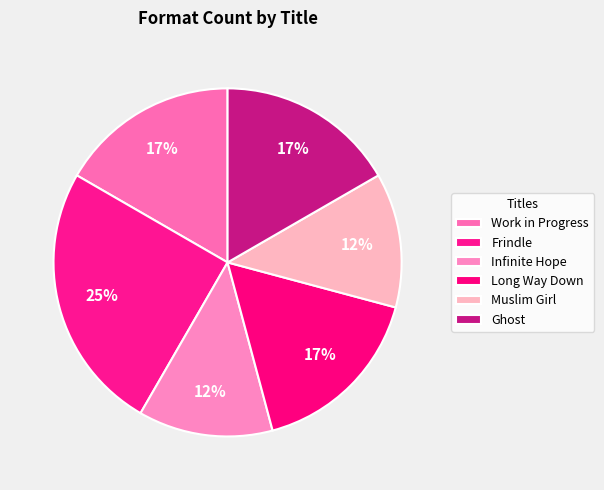

To the nearest percent, what percentage of the pie is Infinite Hope?

12%